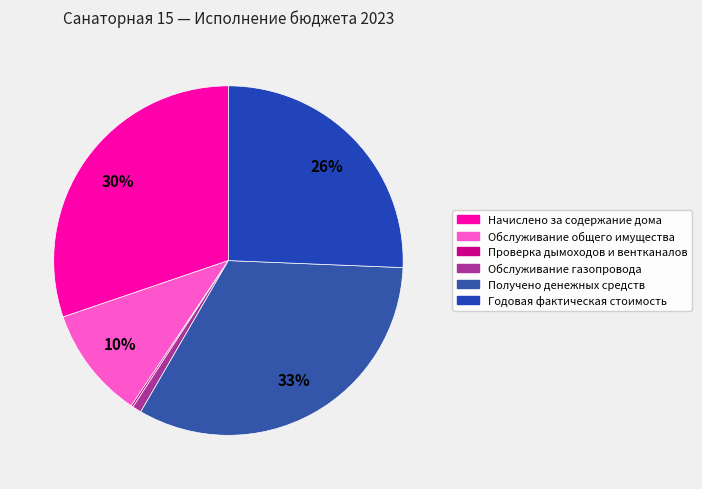

The Обслуживание газопровода slice represents 11% of the pie. True or false?

False